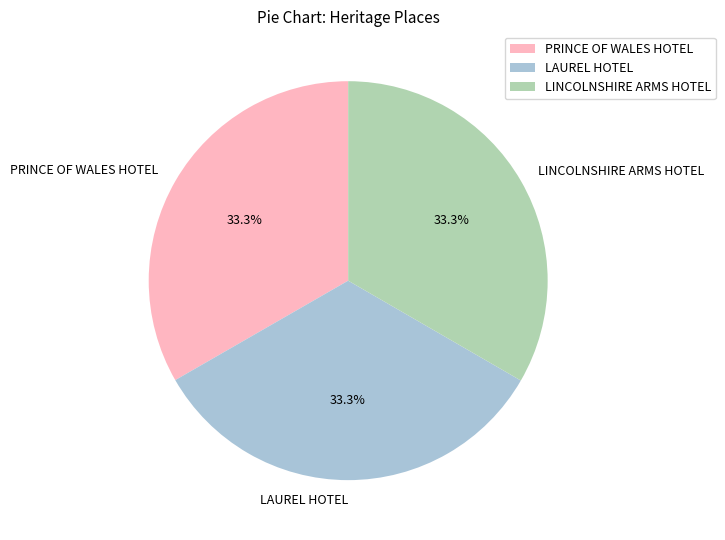

Does LINCOLNSHIRE ARMS HOTEL account for over 50% of the chart?

No